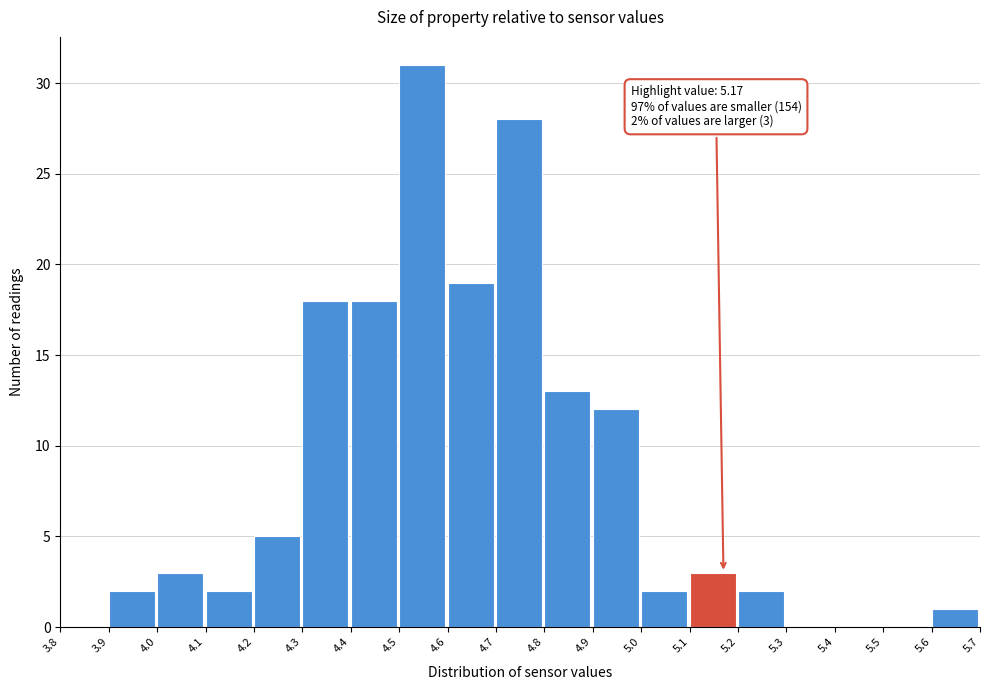

Which range on the x-axis has the tallest bar?

4.5 to 4.6